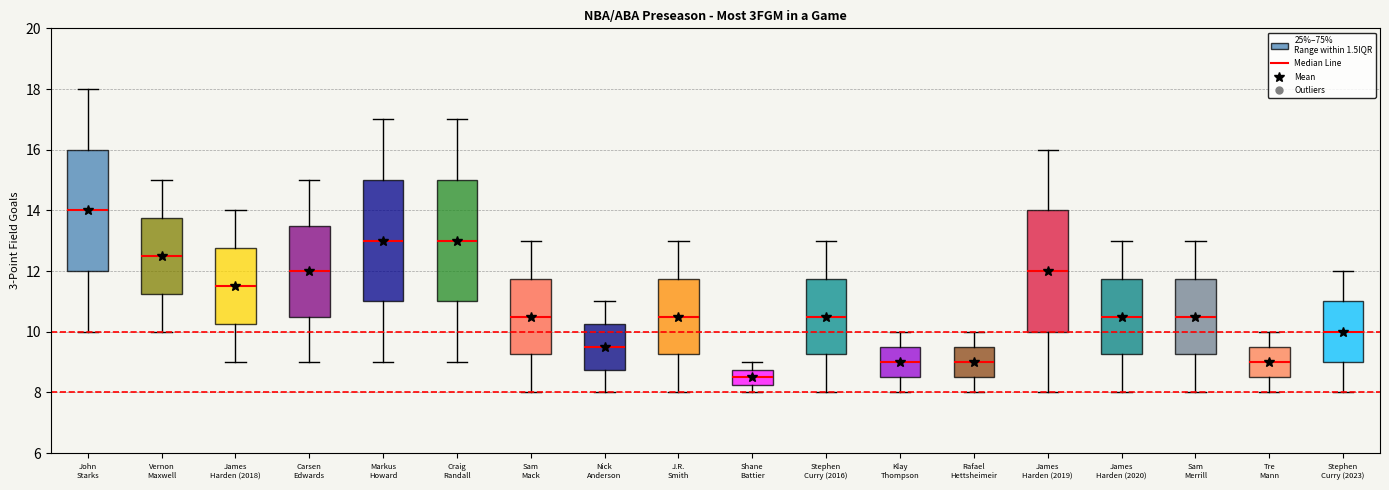

Reading left to right, transcribe this box plot: for each box, give where its median line is, the range the box spans, and where its two whiskers end, as read against the y-axis. The values are not printed on the chart, so give them approximately, as read against the axis.

John Starks: median 14.0, box 12.0 to 16.0, whiskers 10.0 to 18.0
Vernon Maxwell: median 12.6, box 11.2 to 13.8, whiskers 10.0 to 15.0
James Harden (2018): median 11.6, box 10.2 to 12.8, whiskers 9.0 to 14.0
Carsen Edwards: median 12.0, box 10.6 to 13.6, whiskers 9.0 to 15.0
Markus Howard: median 13.0, box 11.0 to 15.0, whiskers 9.0 to 17.0
Craig Randall: median 13.0, box 11.0 to 15.0, whiskers 9.0 to 17.0
Sam Mack: median 10.6, box 9.2 to 11.8, whiskers 8.0 to 13.0
Nick Anderson: median 9.6, box 8.8 to 10.2, whiskers 8.0 to 11.0
J.R. Smith: median 10.6, box 9.2 to 11.8, whiskers 8.0 to 13.0
Shane Battier: median 8.6, box 8.2 to 8.8, whiskers 8.0 to 9.0
Stephen Curry (2016): median 10.6, box 9.2 to 11.8, whiskers 8.0 to 13.0
Klay Thompson: median 9.0, box 8.6 to 9.6, whiskers 8.0 to 10.0
Rafael Hettsheimeir: median 9.0, box 8.6 to 9.6, whiskers 8.0 to 10.0
James Harden (2019): median 12.0, box 10.0 to 14.0, whiskers 8.0 to 16.0
James Harden (2020): median 10.6, box 9.2 to 11.8, whiskers 8.0 to 13.0
Sam Merrill: median 10.6, box 9.2 to 11.8, whiskers 8.0 to 13.0
Tre Mann: median 9.0, box 8.6 to 9.6, whiskers 8.0 to 10.0
Stephen Curry (2023): median 10.0, box 9.0 to 11.0, whiskers 8.0 to 12.0